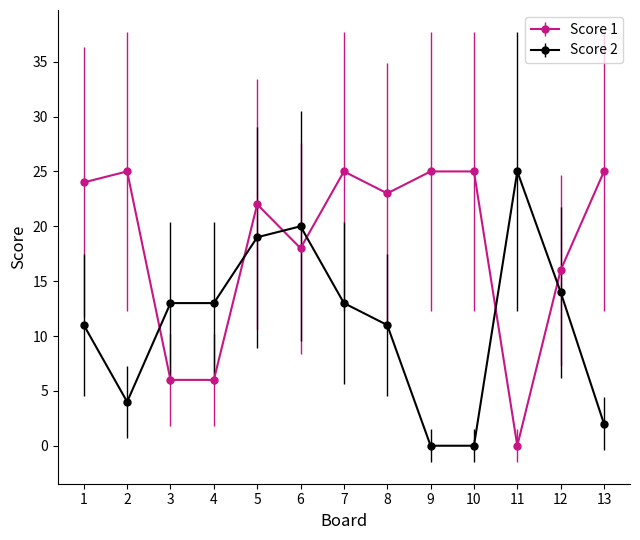

How many lines are shown in the chart?

2